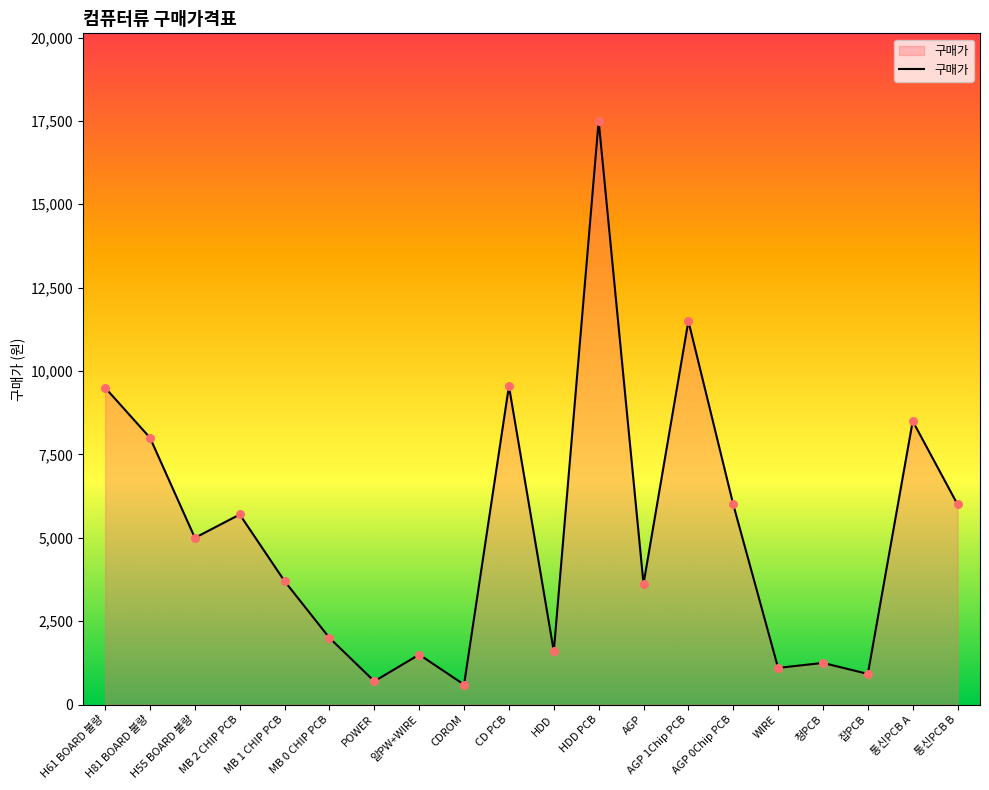

What is the ratio of the value at MB 1 CHIP PCB to the value at HDD?

2.3